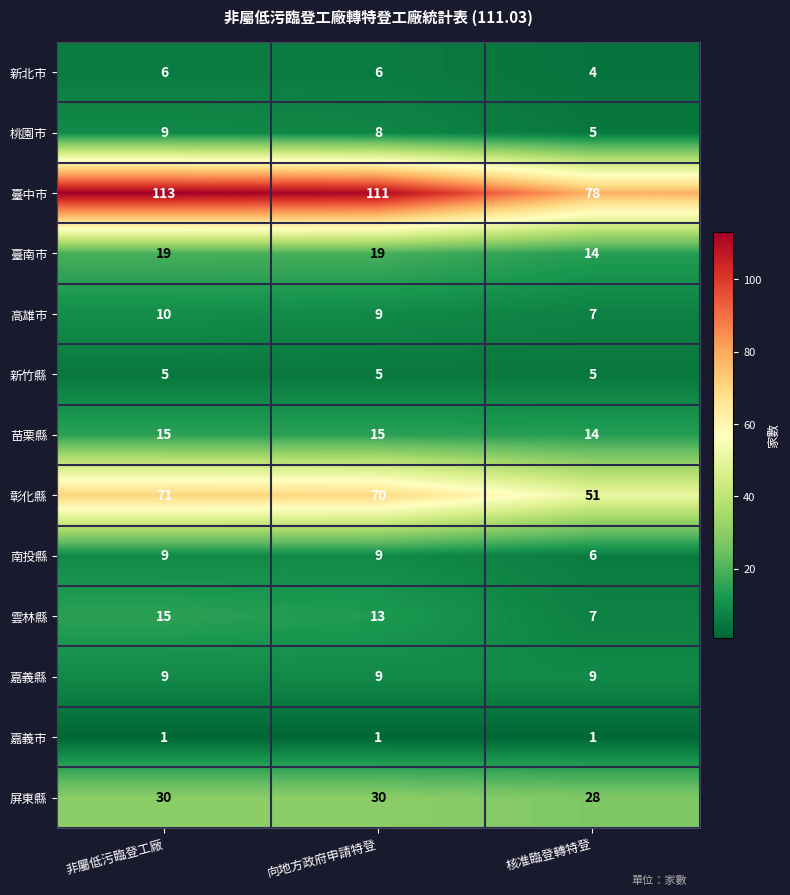

Between 非屬低污臨登工廠 and 核准臨登轉特登, which series saw the biggest shift?

臺中市